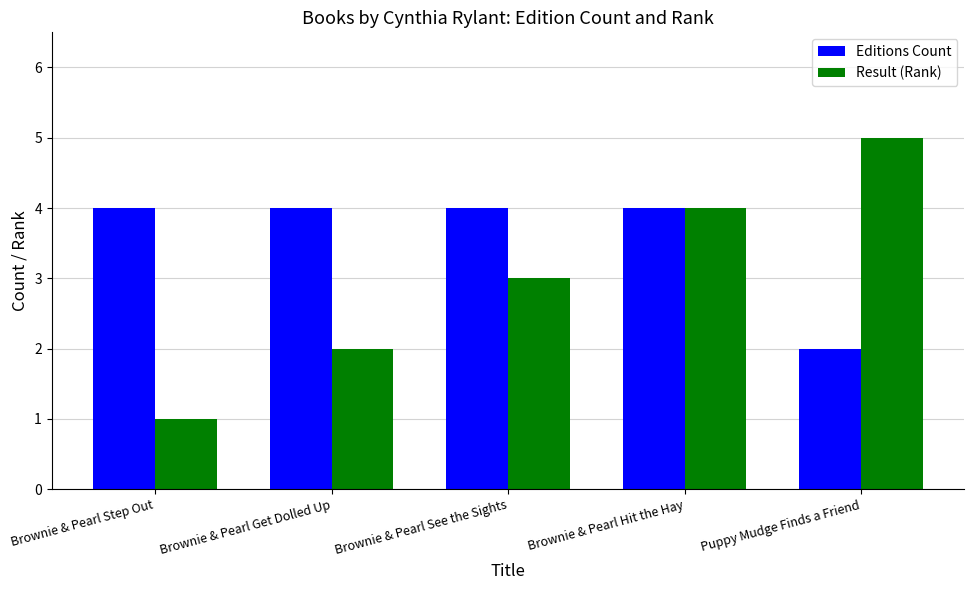

True or false: Result (Rank) has a value of 5 at Puppy Mudge Finds a Friend.

True